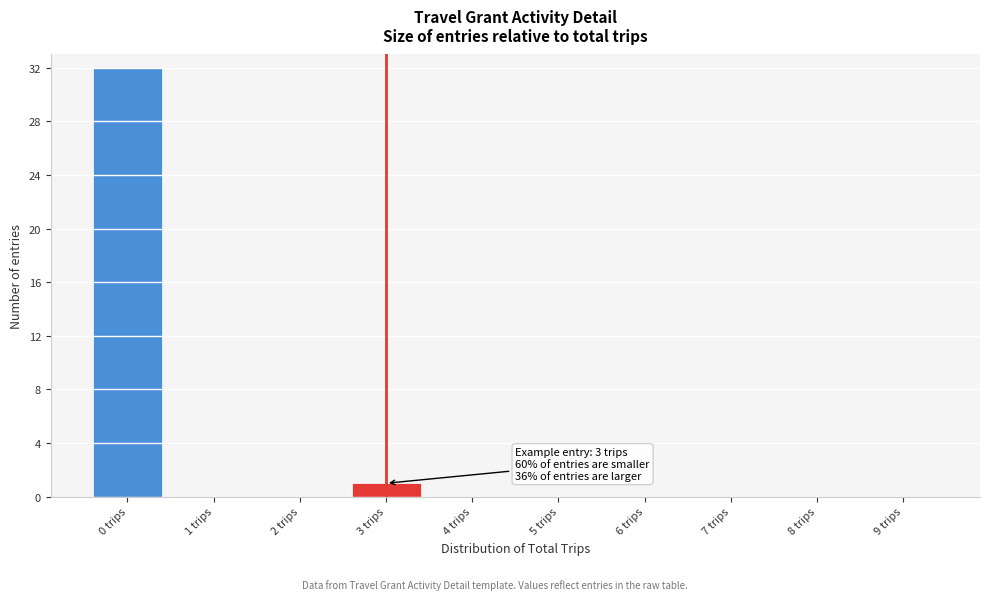

Reading left to right, what are all the values shown in this chart?

0 trips=32	1 trips=0	2 trips=0	3 trips=1	4 trips=0	5 trips=0	6 trips=0	7 trips=0	8 trips=0	9 trips=0